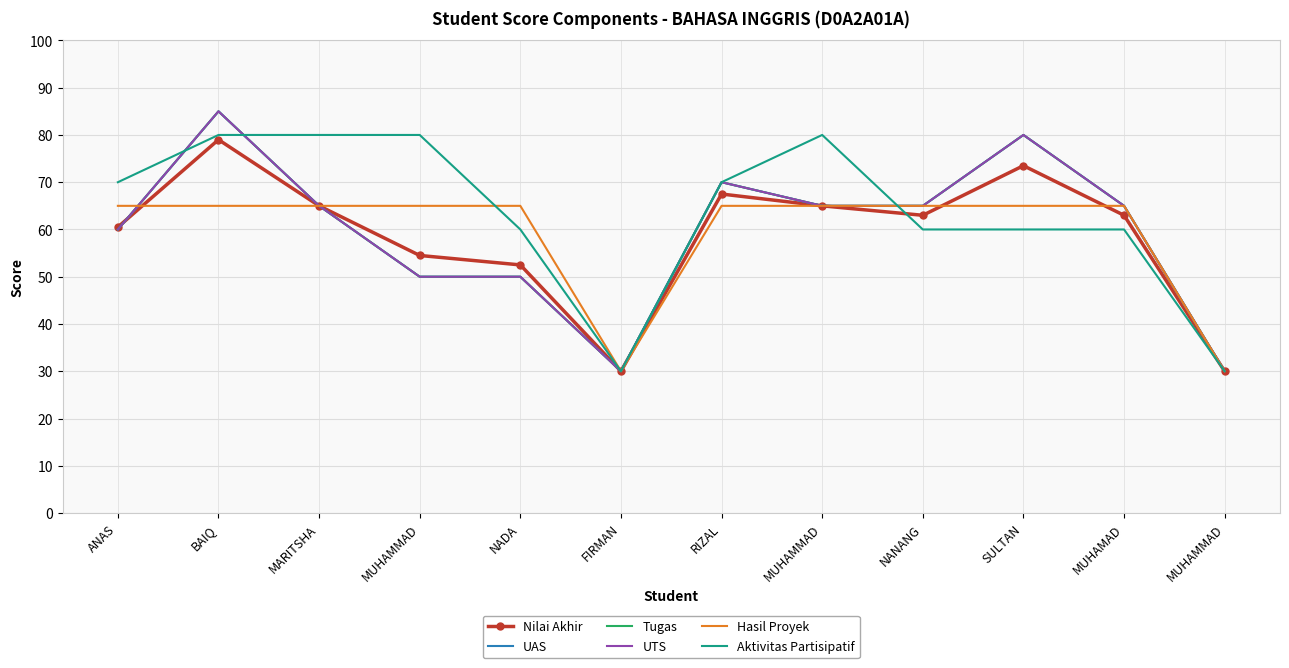

Which label corresponds to the smallest value in the chart?

FIRMAN